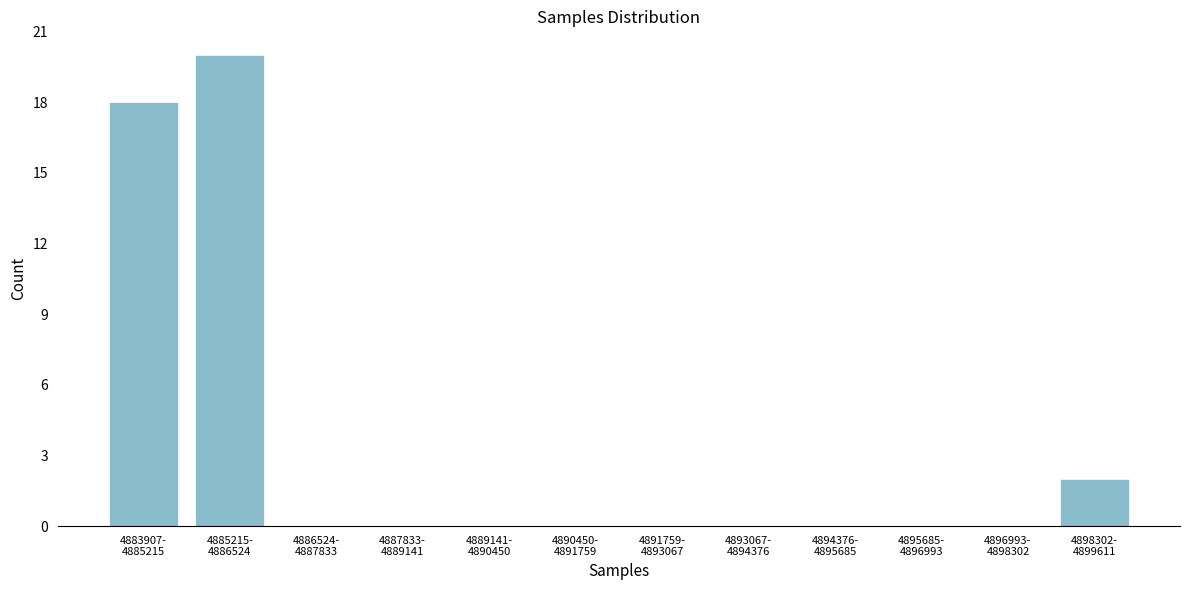

What is the greatest value displayed?

20